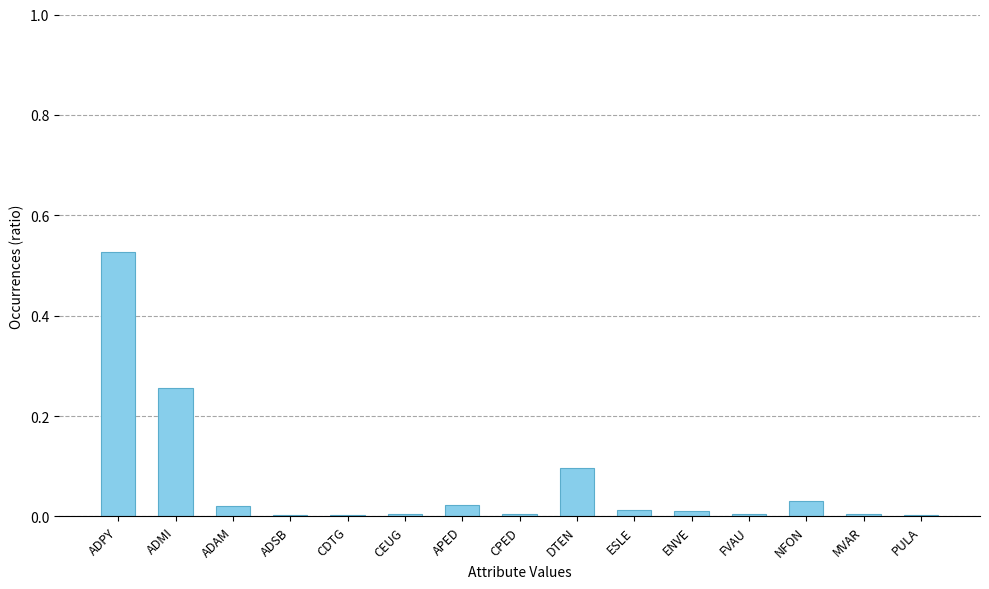

What is the average value?

0.1